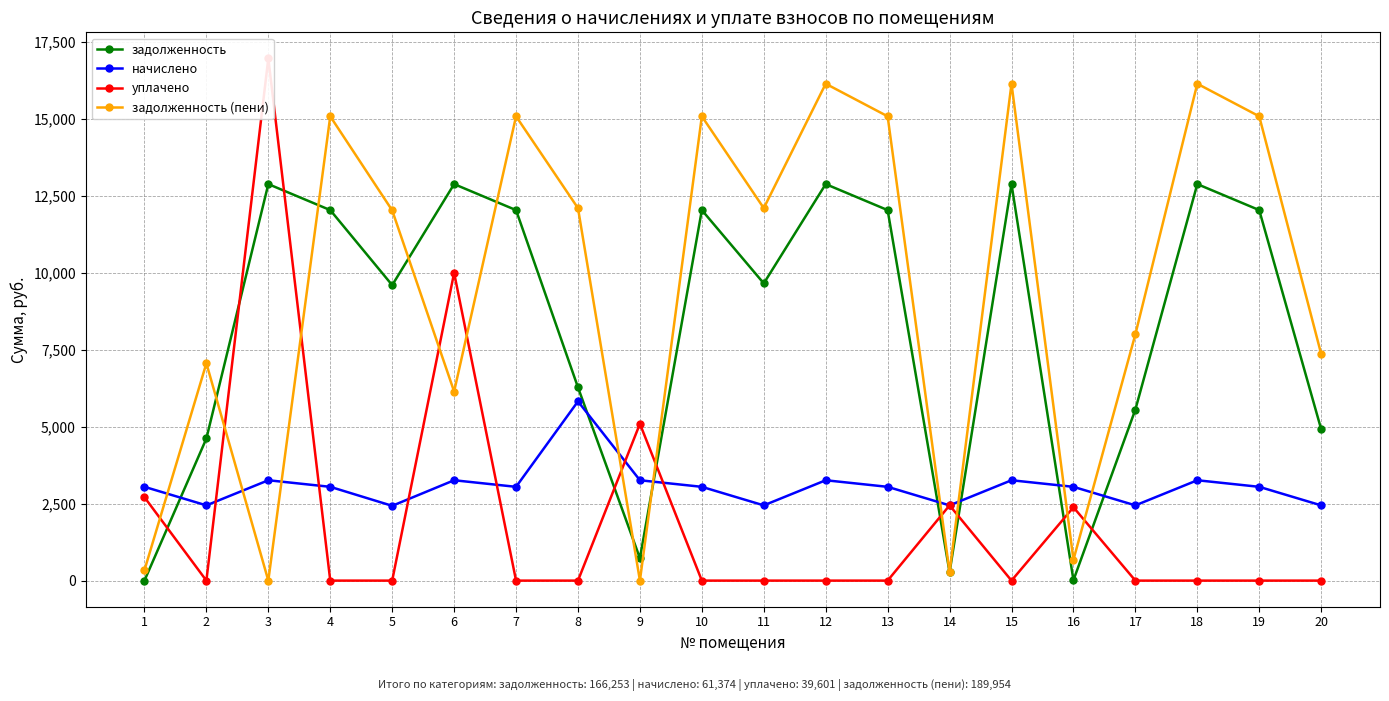

What is the value of the задолженность point at the 15th from the left?

12883.2